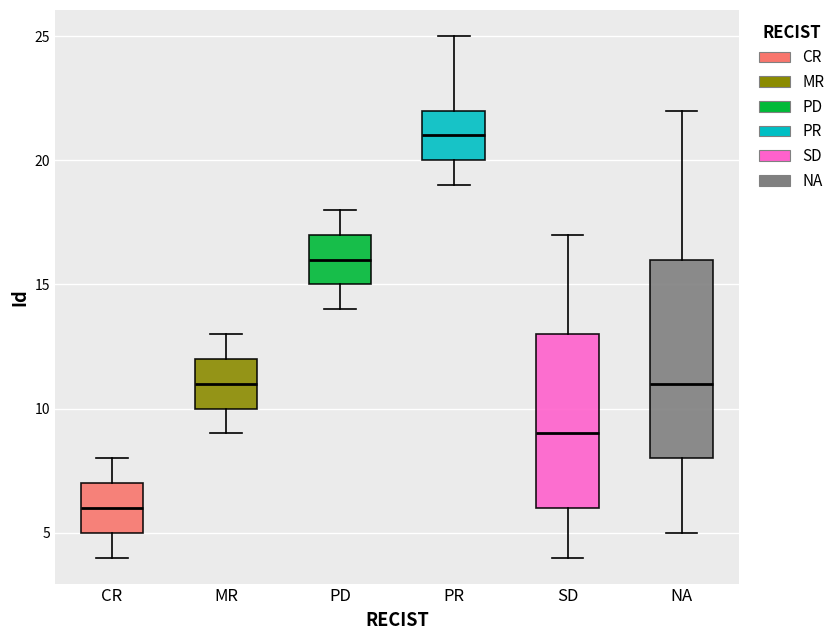

Which box has the highest median line?

PR